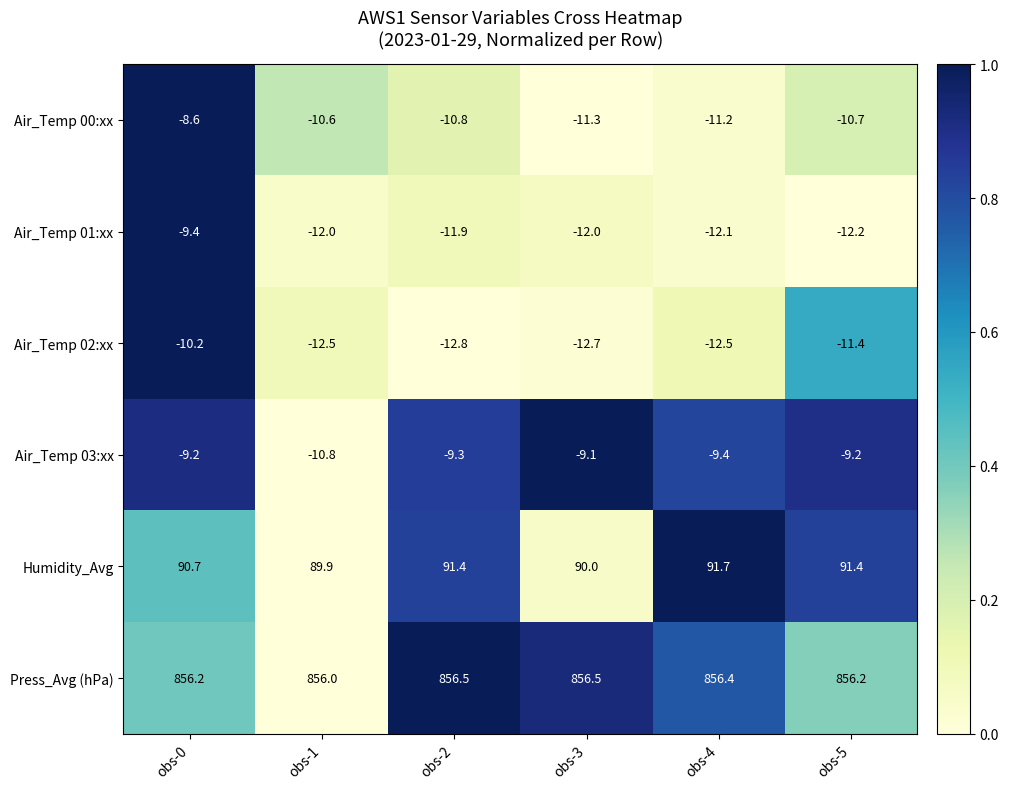

Count the number of data series in this chart.

6